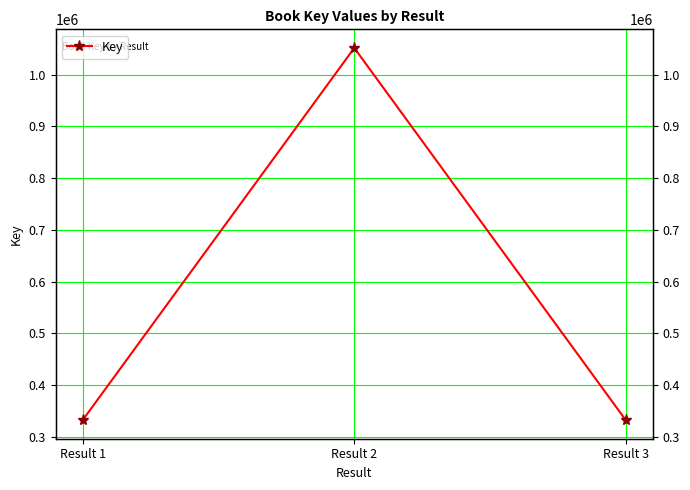

At which category does the chart reach its minimum across all series?

Result 3